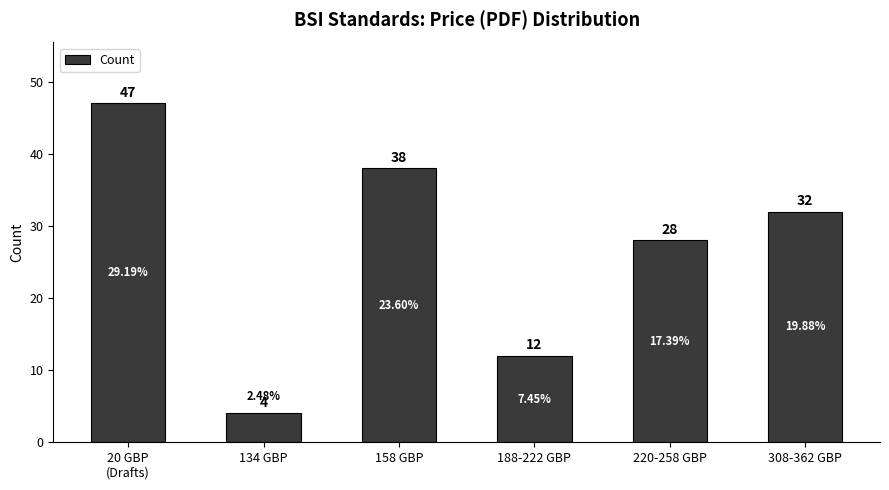

Does the chart contain any negative values?

No